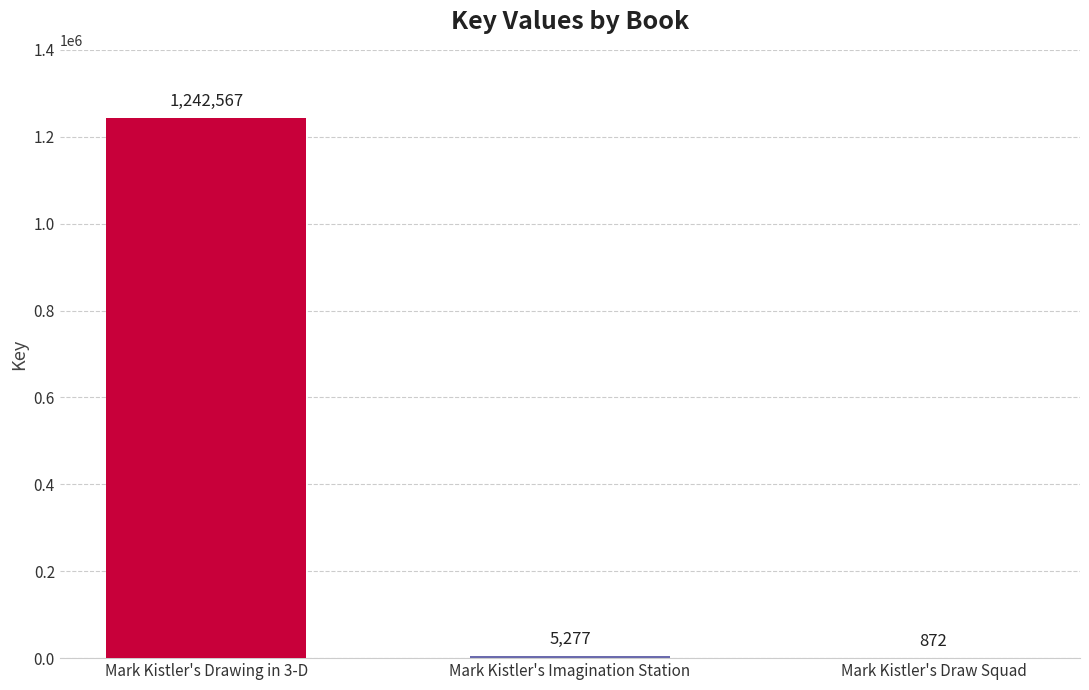

What is the difference between the values at Mark Kistler's Drawing in 3-D and Mark Kistler's Draw Squad?

1241695